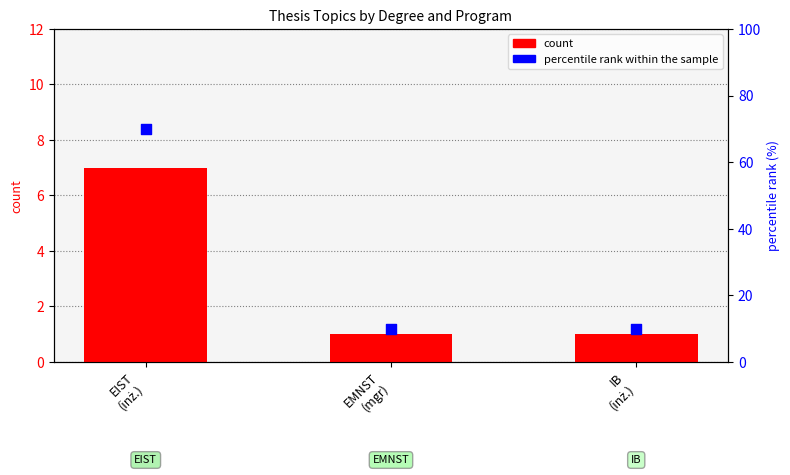

Which series has the largest total across all categories?

percentile rank within the sample